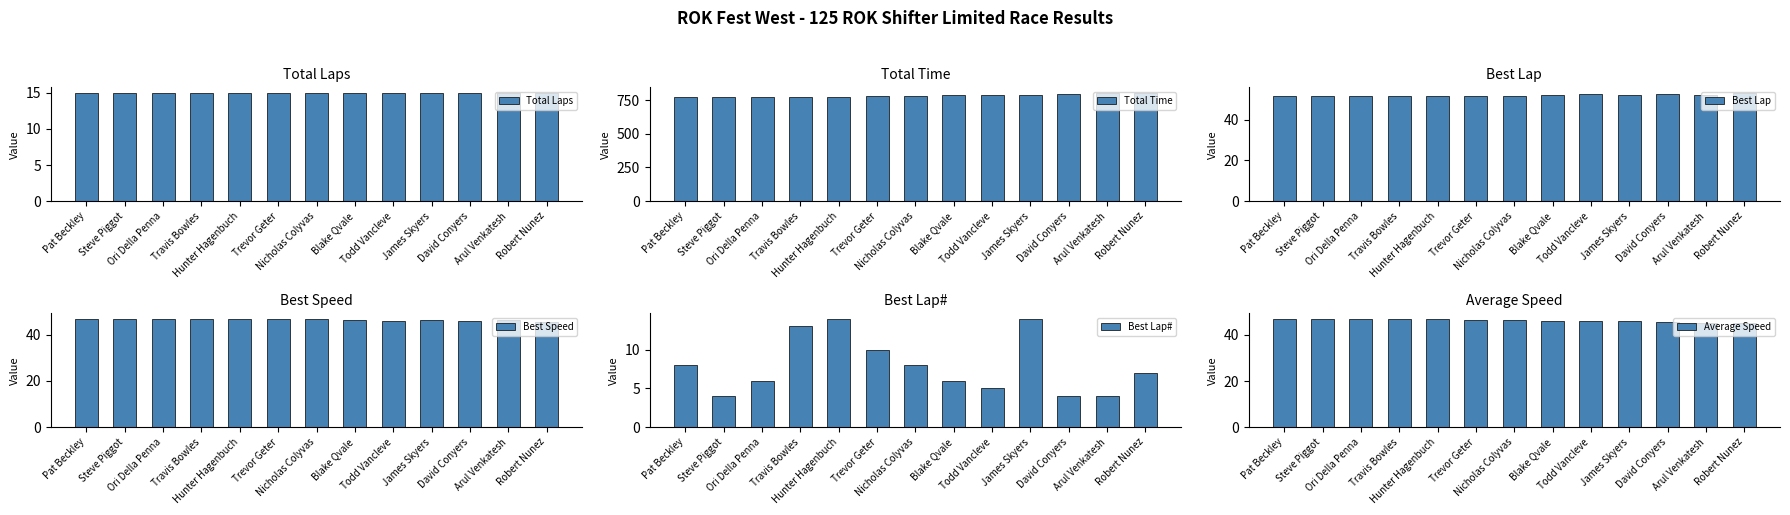

How many bars are there in total?

78